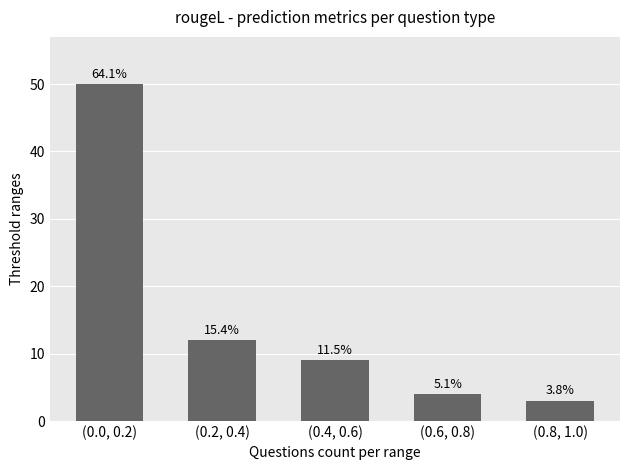

What position from the right is (0.8, 1.0)?

1